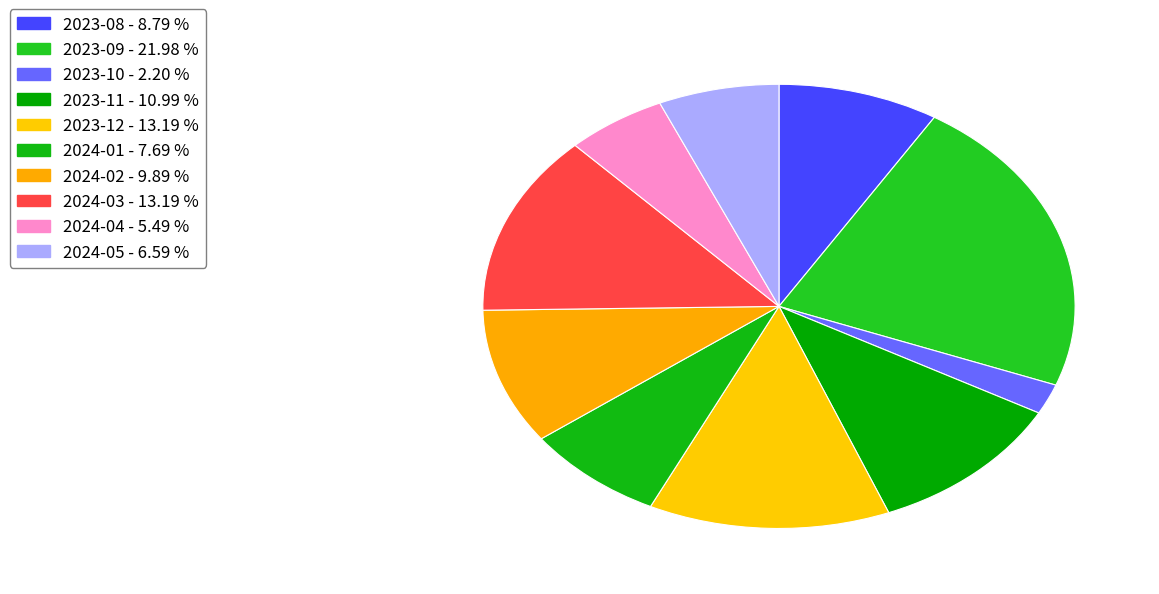

How many segments does this pie chart have?

10